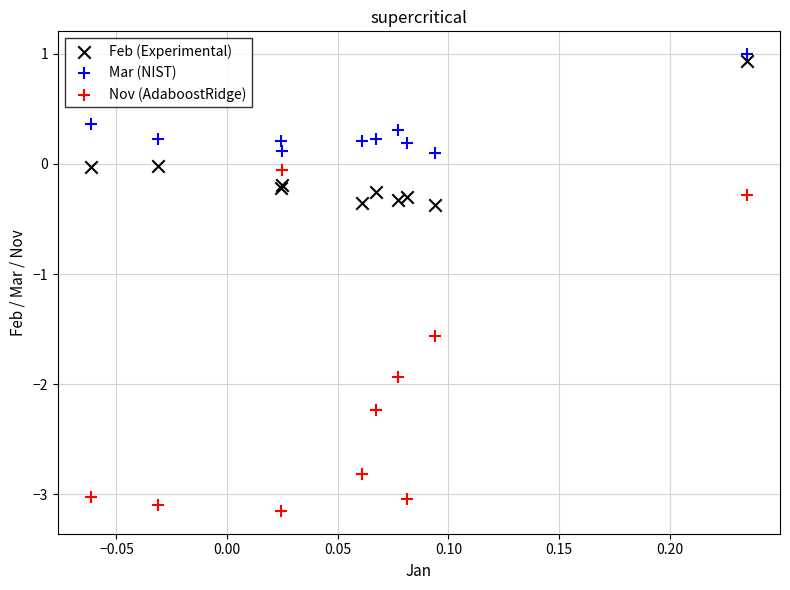

Which series contains the highest Y value?

Mar (NIST)